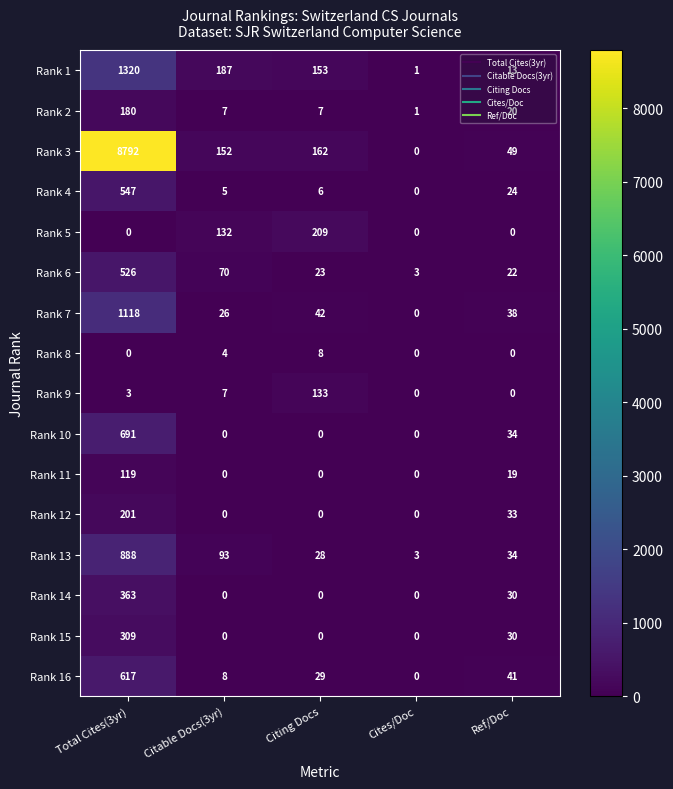

How many values in Rank 11 are above zero?

2